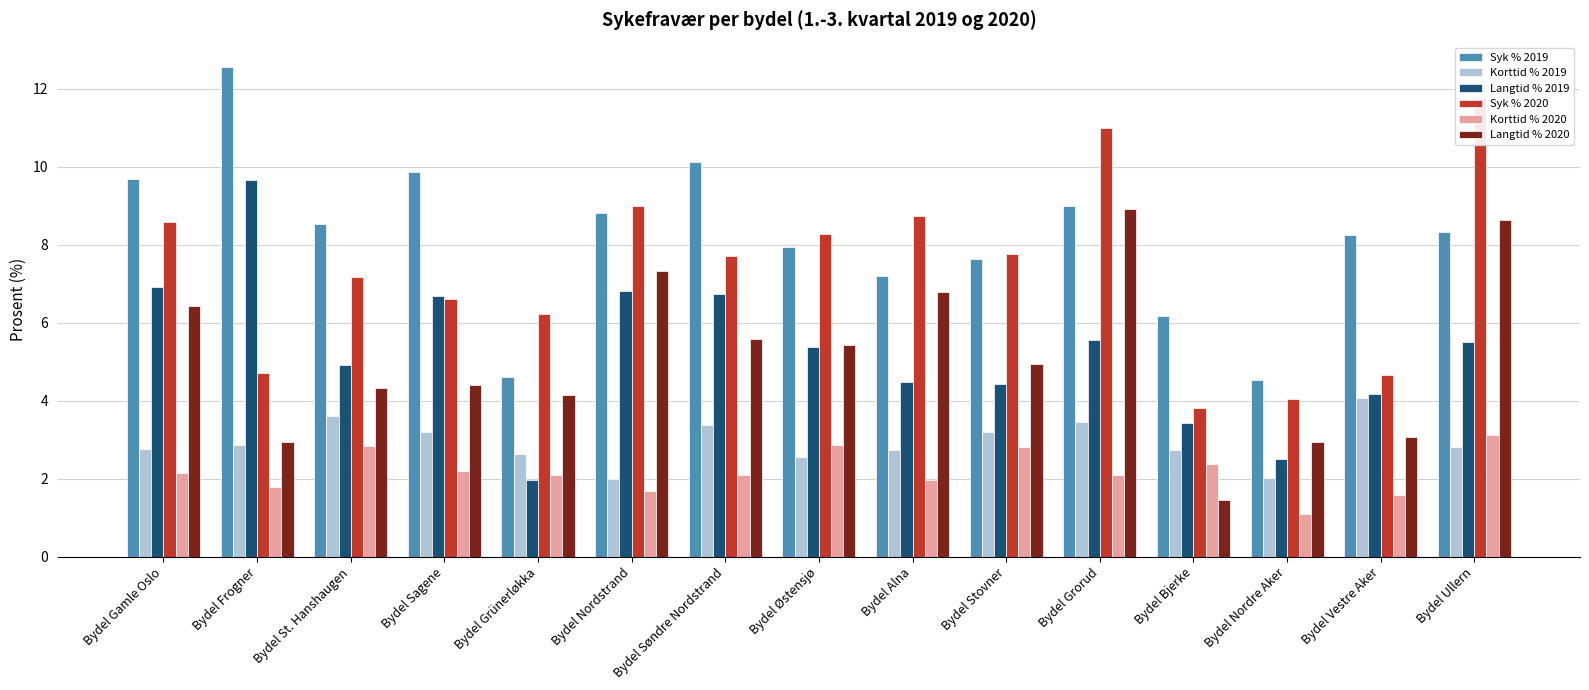

Are the bars grouped side by side (vs. stacked)?

Yes